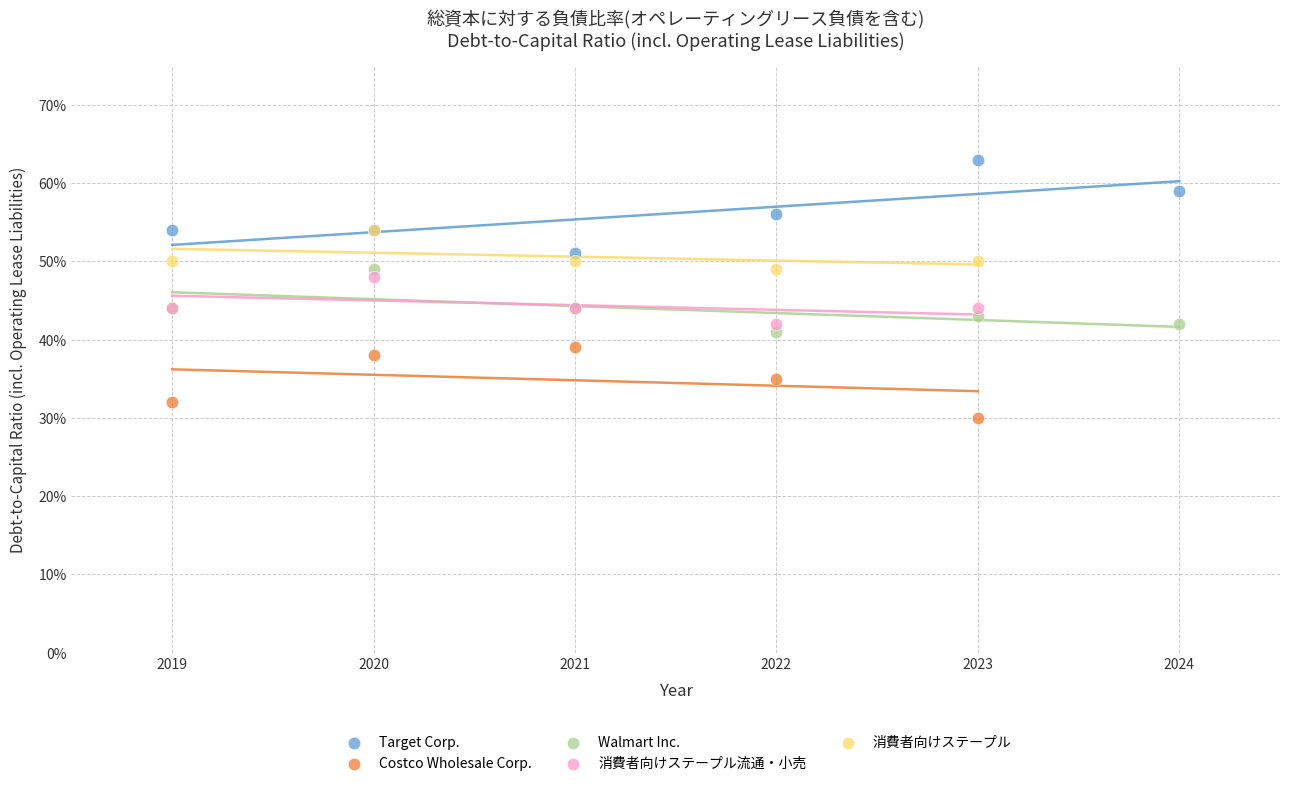

What are all the series names shown in the legend?

Target Corp., Costco Wholesale Corp., Walmart Inc., 消費者向けステープル流通・小売, 消費者向けステープル